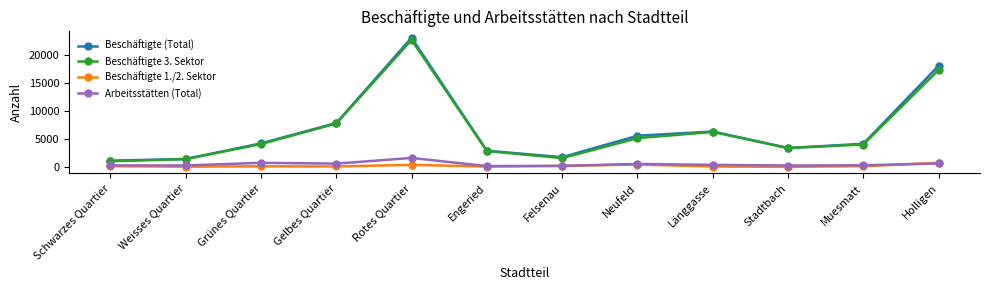

What is the minimum value shown in the chart?

10